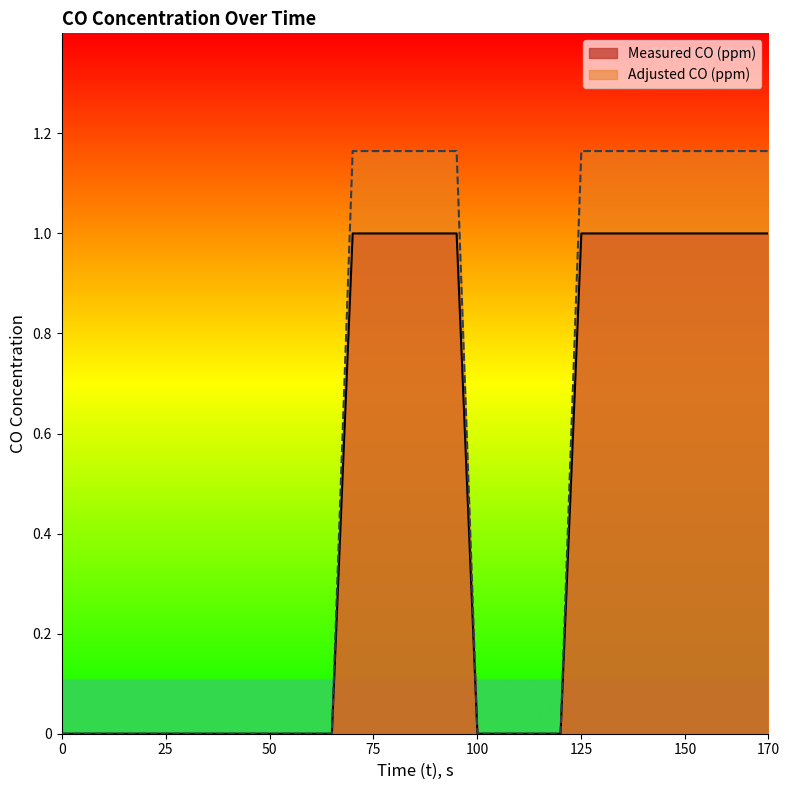

True or false: Measured CO (ppm) and Adjusted CO (ppm) cross at least once.

False